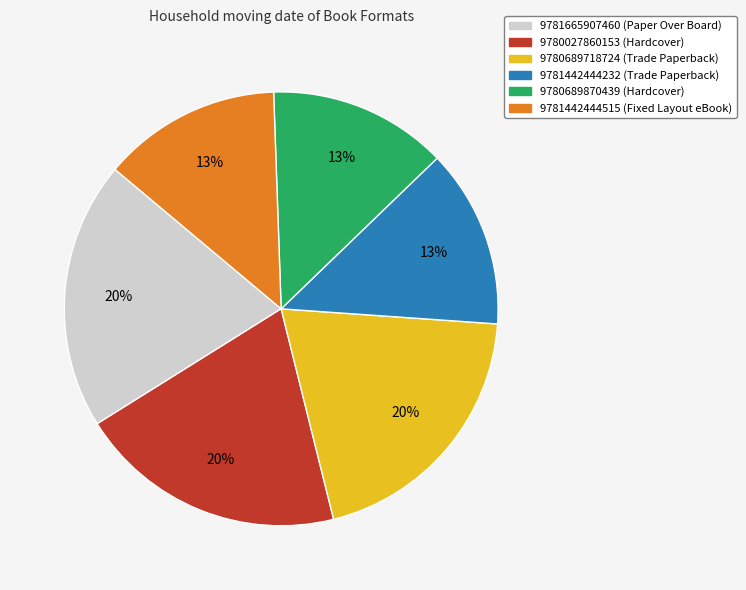

Combined, do 9780689718724 and 9781442444232 account for over 50%?

No